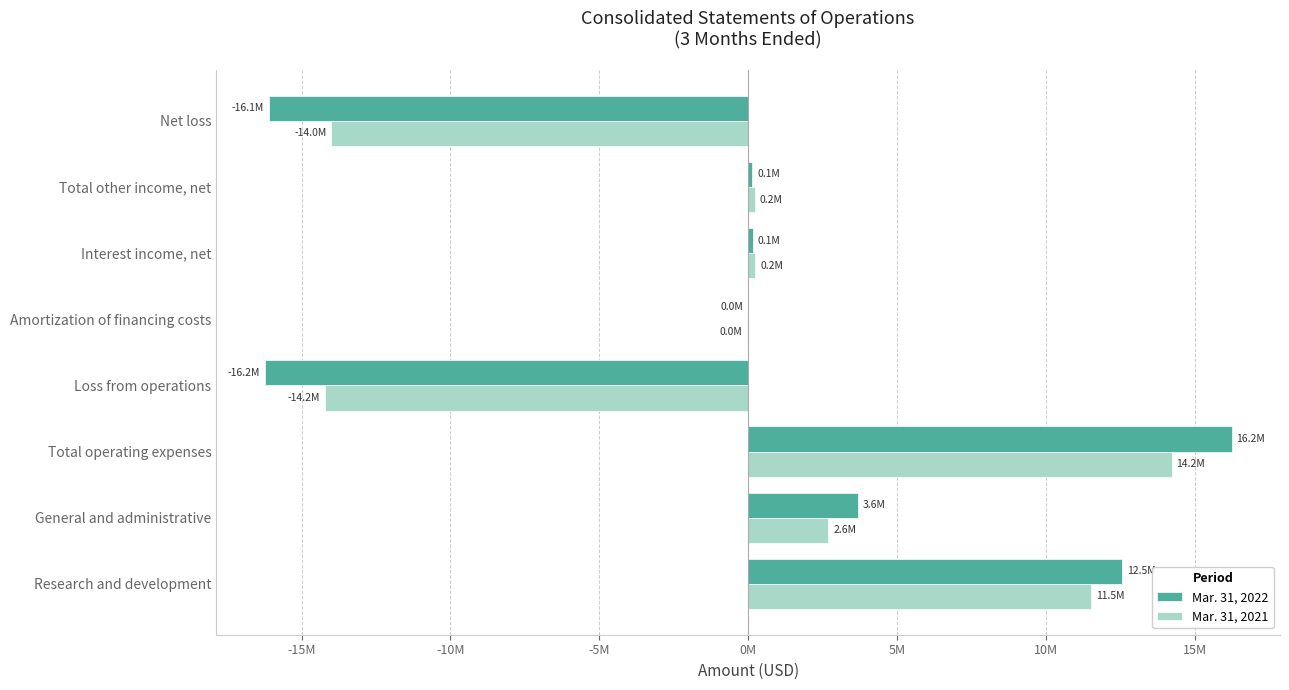

What are all the series names shown in the legend?

Mar. 31, 2022, Mar. 31, 2021